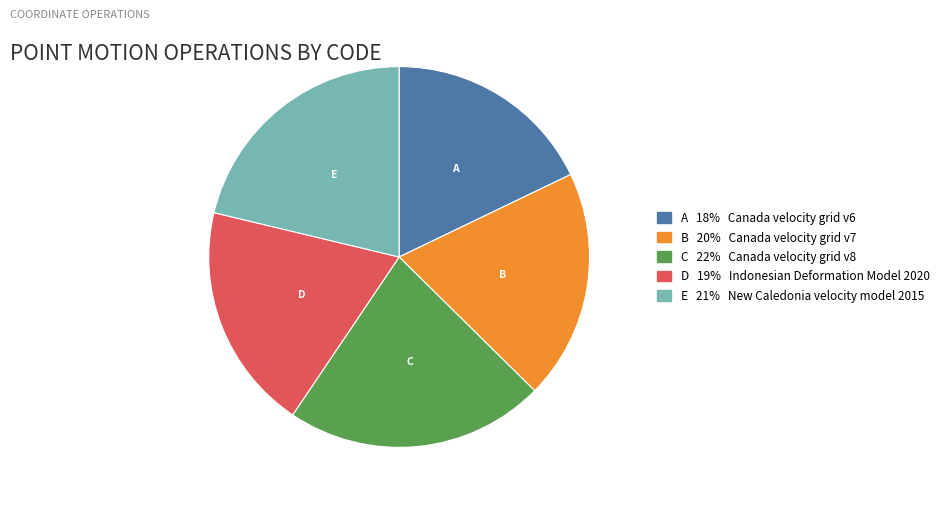

What is the smallest slice in the pie chart?

A 18% Canada velocity grid v6